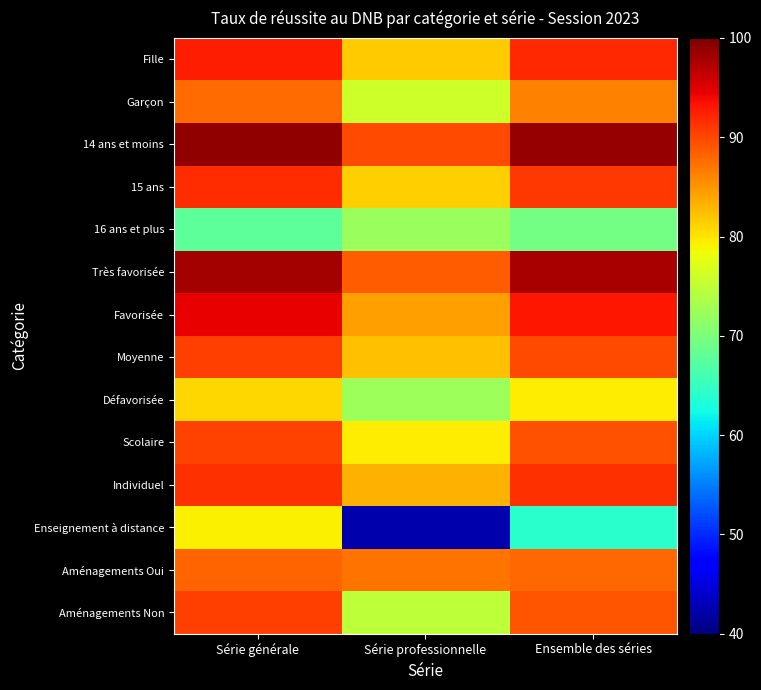

Count the number of data series in this chart.

14